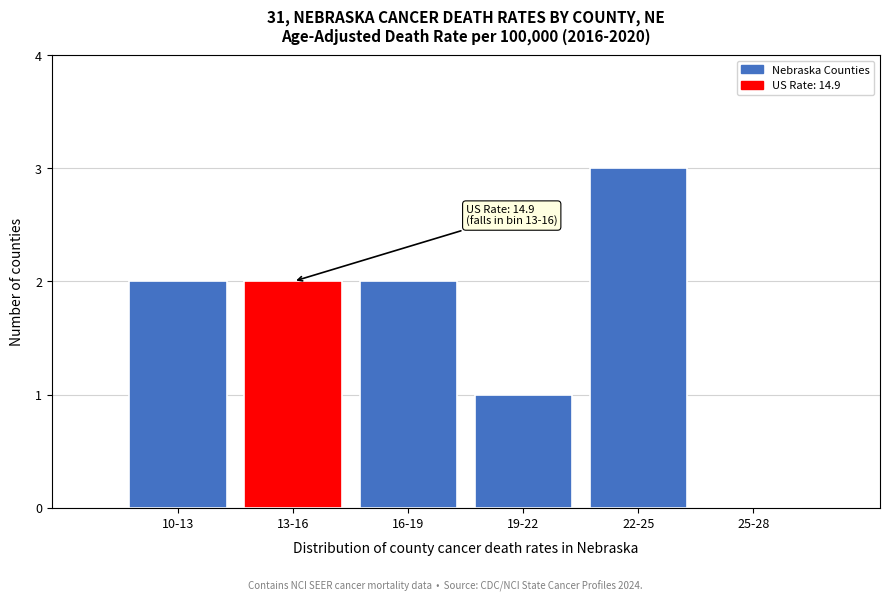

Reading left to right, transcribe all the data shown in this chart.

10-13=2	13-16=2	16-19=2	19-22=1	22-25=3	25-28=0